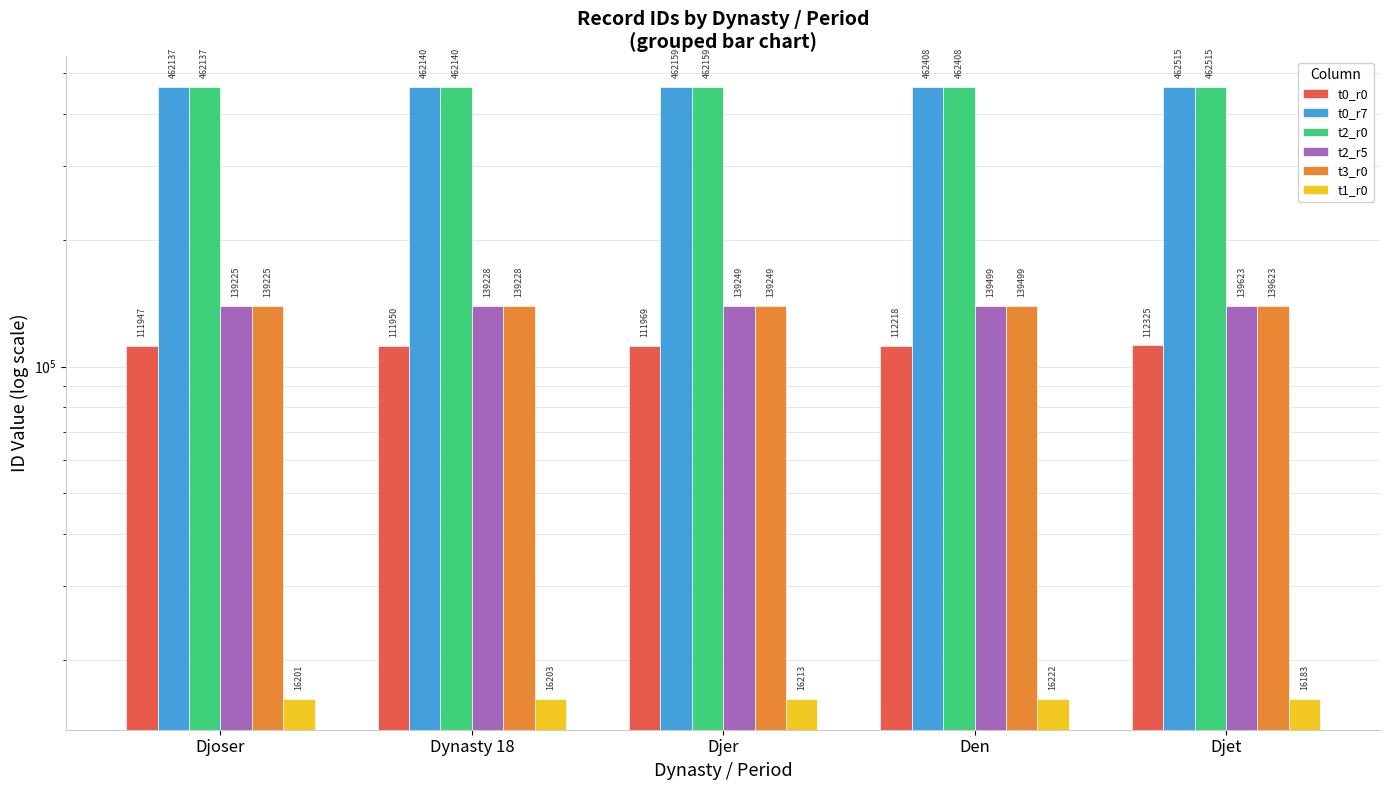

Where does the t0_r0 series first go above 111969?

Den